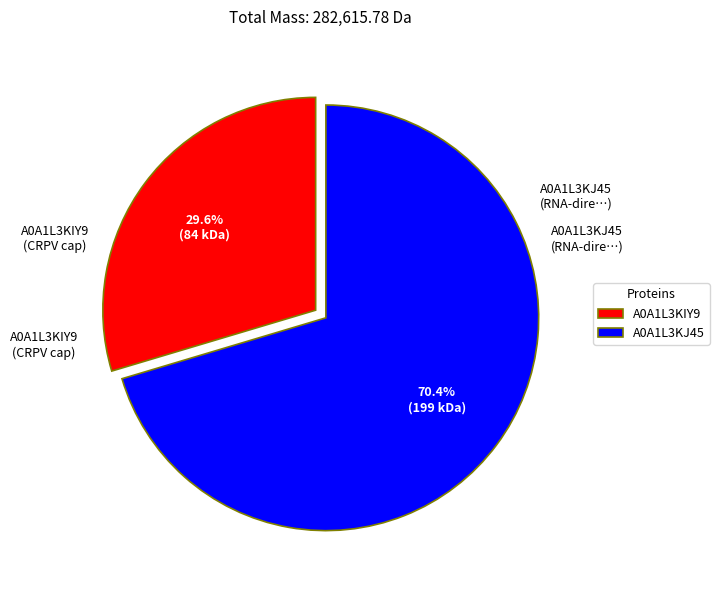

Is the sum of A0A1L3KJ45 and A0A1L3KIY9 greater than half?

Yes